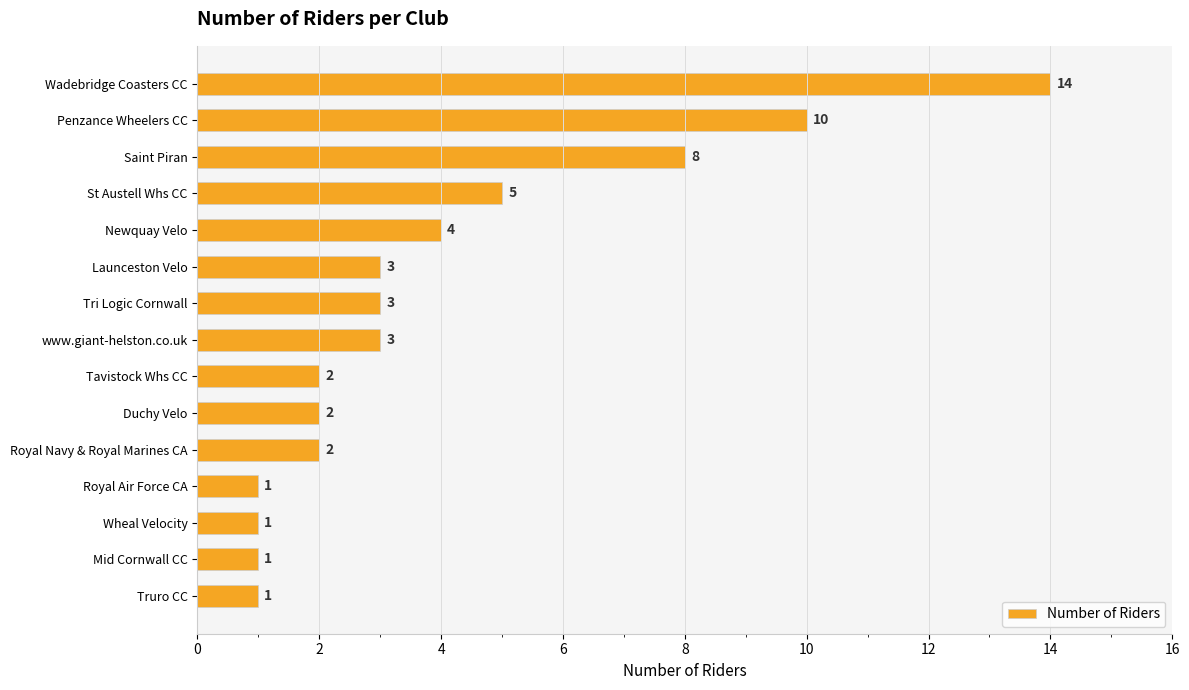

How many bars are there in total?

15